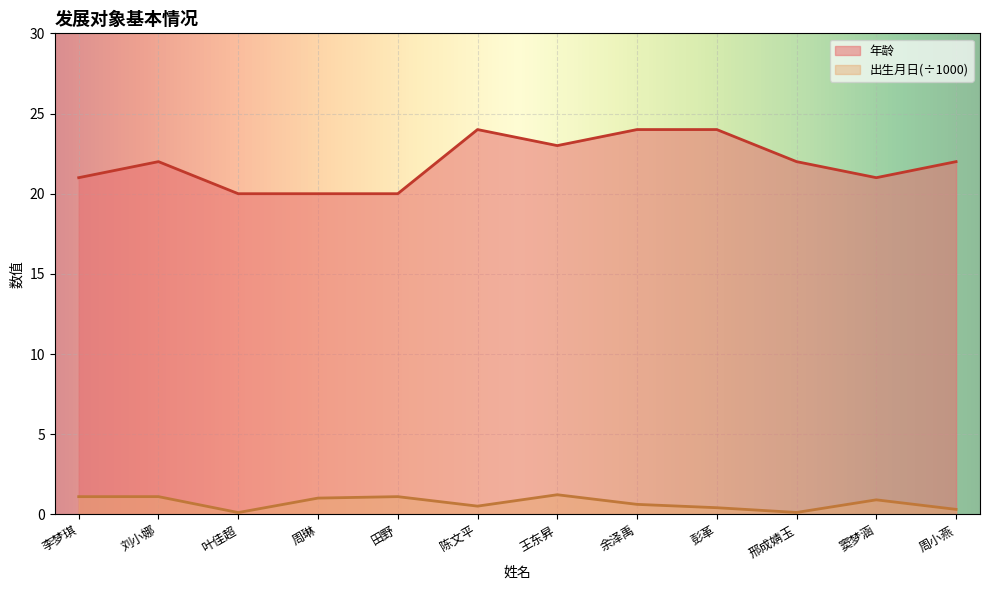

Does the chart display data point markers on the line(s)?

No